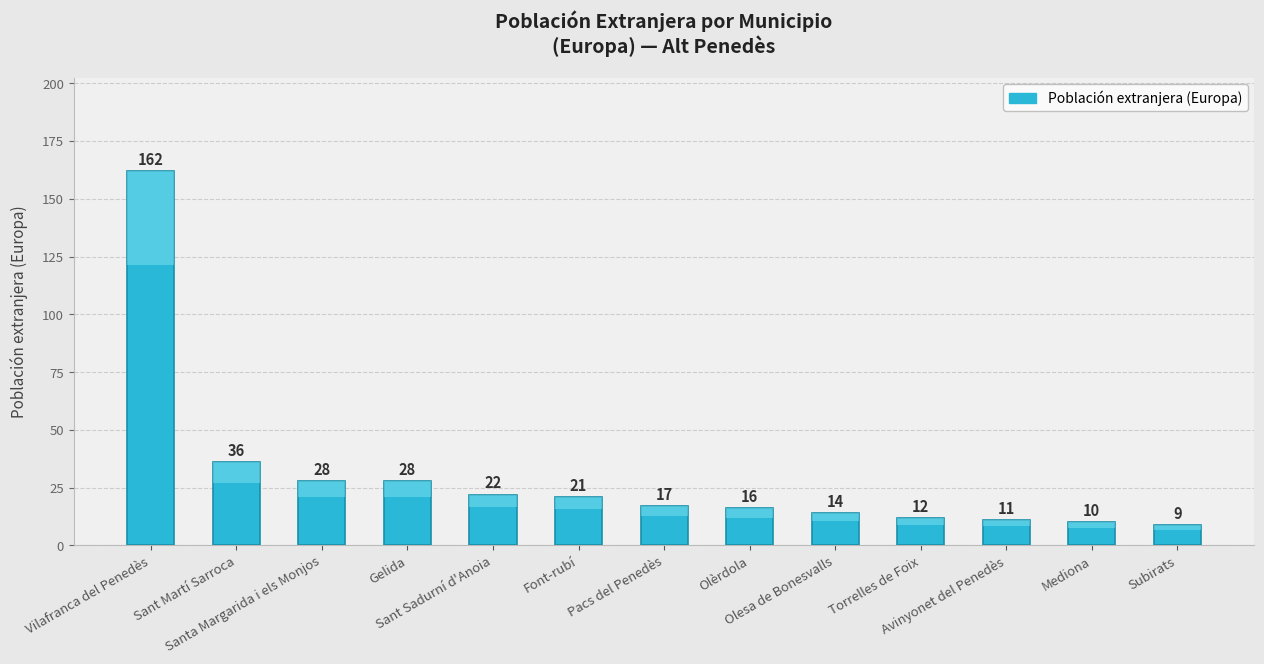

The chart shows a value of 24 at Olesa de Bonesvalls. True or false?

False